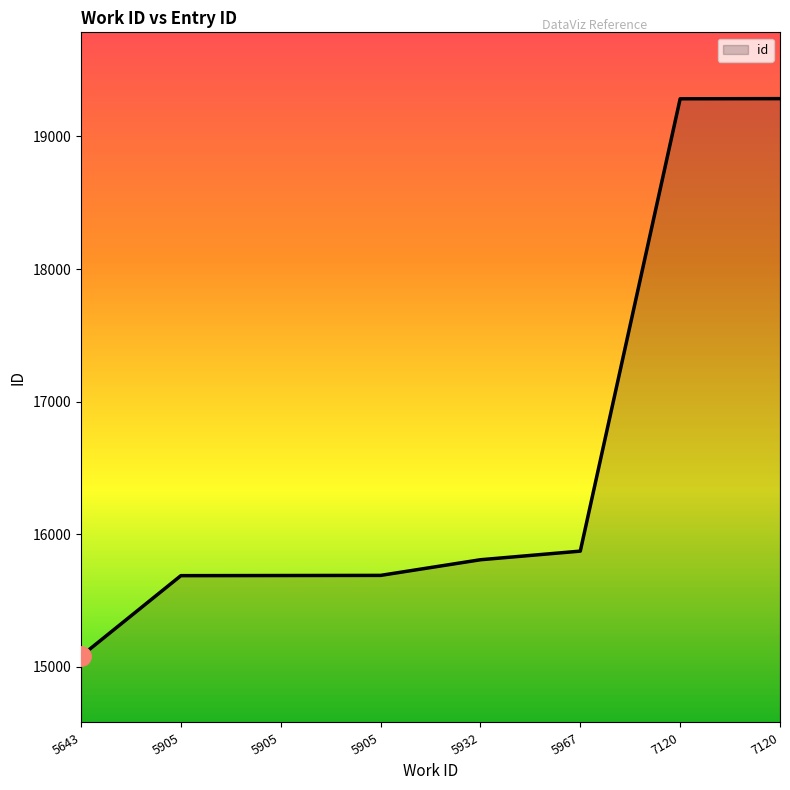

Which has a higher value, 5905 or 7120?

7120